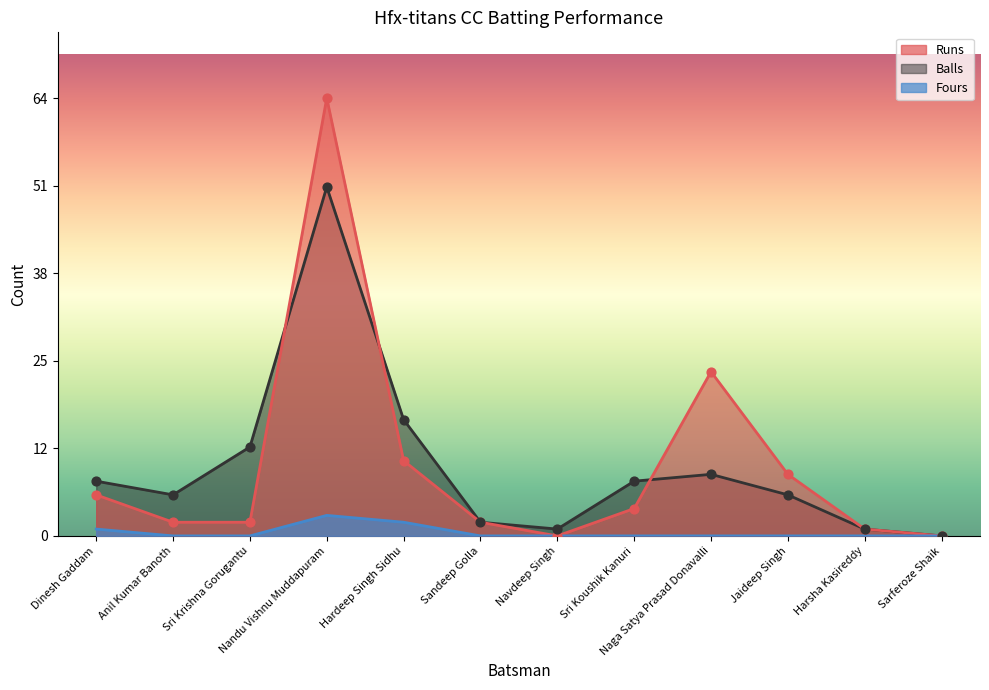

Which series reaches the minimum Y coordinate?

Runs